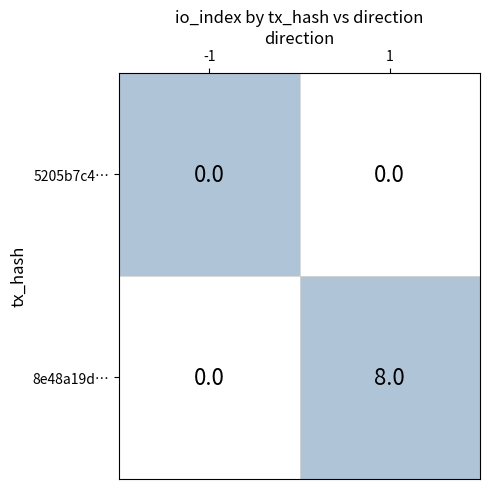

What is the sum of the 1 values at 1 and 0?

8